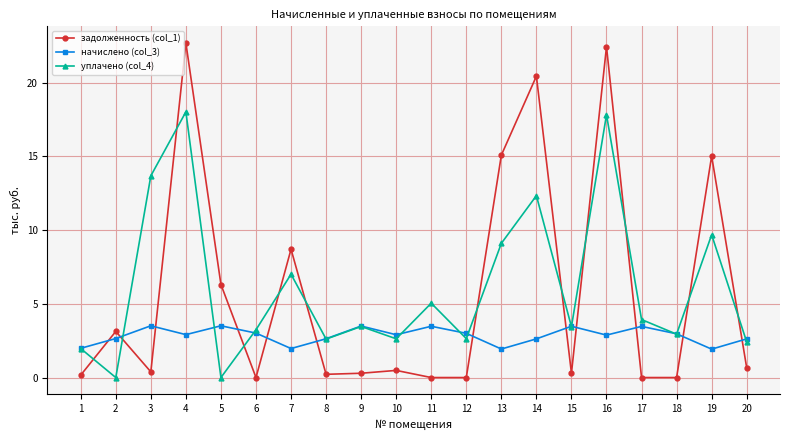

At how many categories does at least one series exceed 0?

20